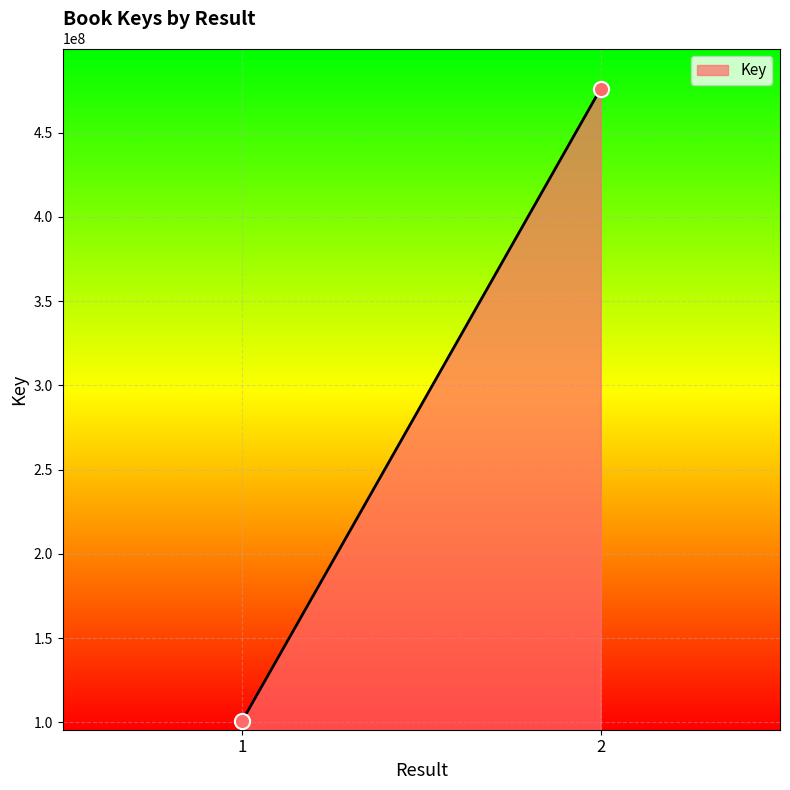

What is the average Y value?

288399985